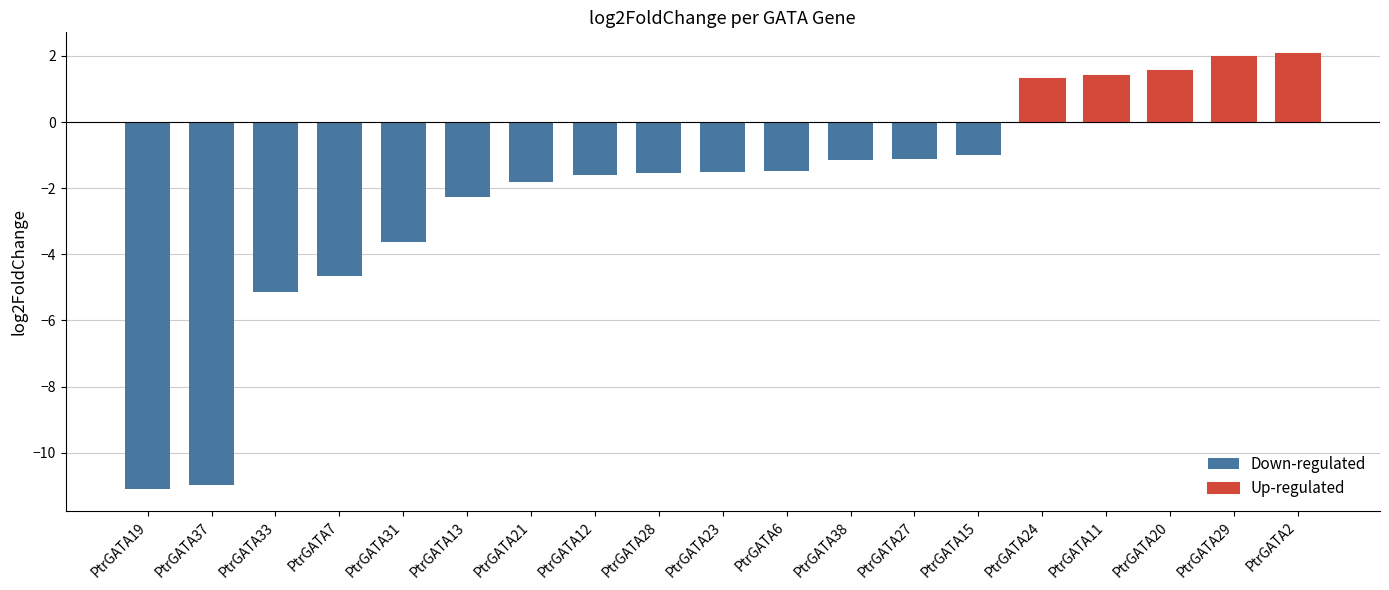

What is the approximate value at PtrGATA33?

-5.1